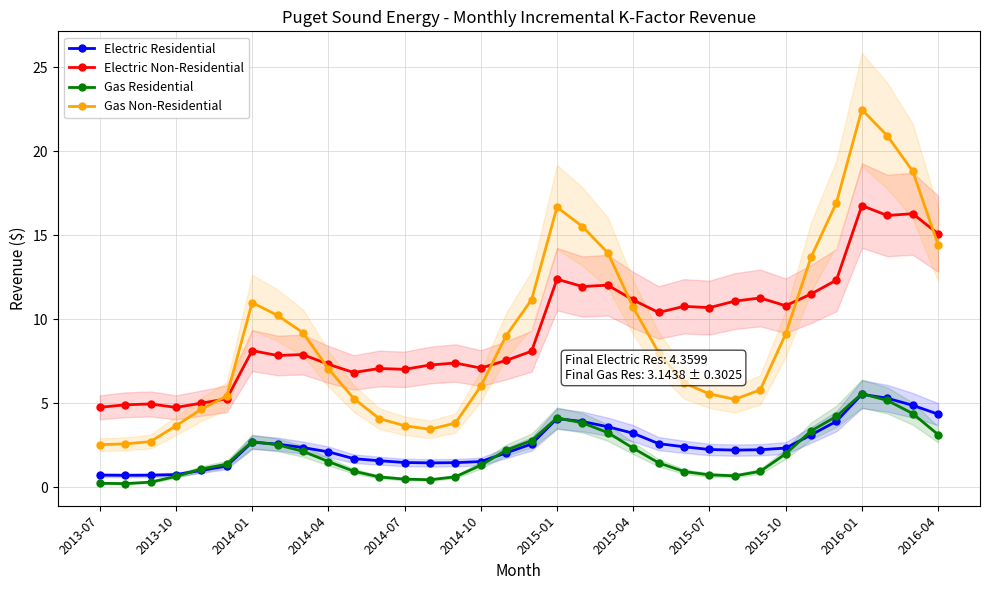

True or false: Gas Residential and Gas Non-Residential intersect in this chart.

False